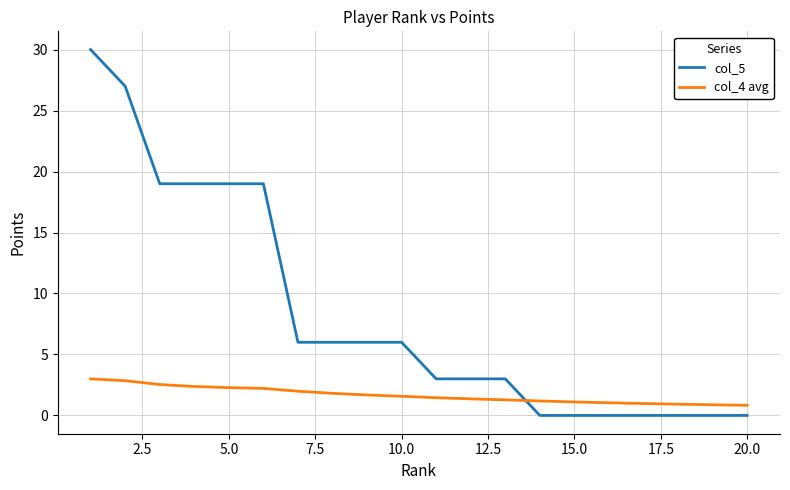

Rank the series by their maximum value, from highest to lowest.

col_5, col_4 avg